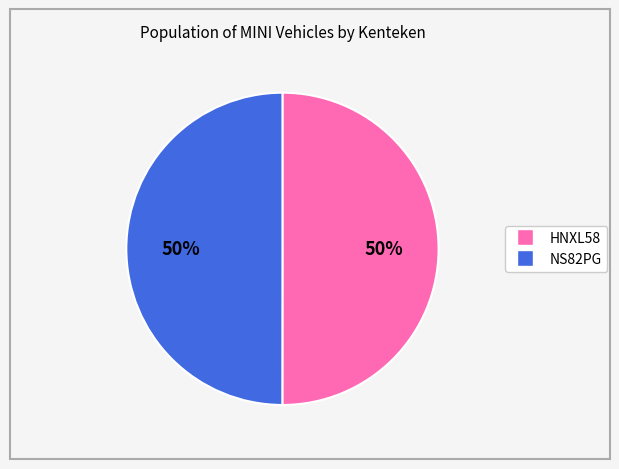

To the nearest percent, what portion does NS82PG represent?

50%